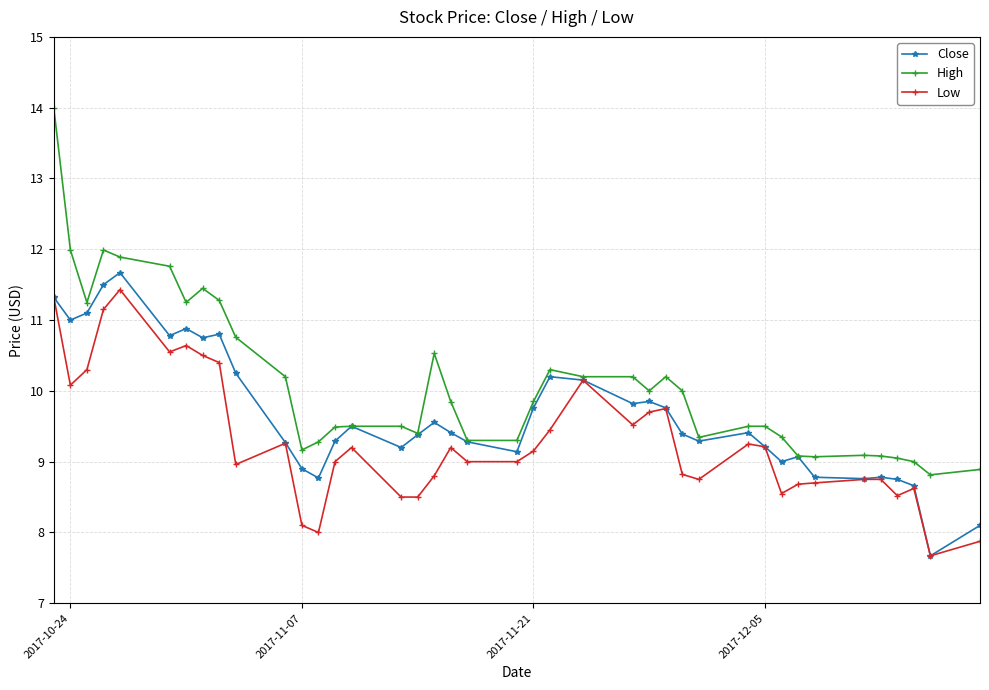

Which series has the largest range (max minus min)?

High